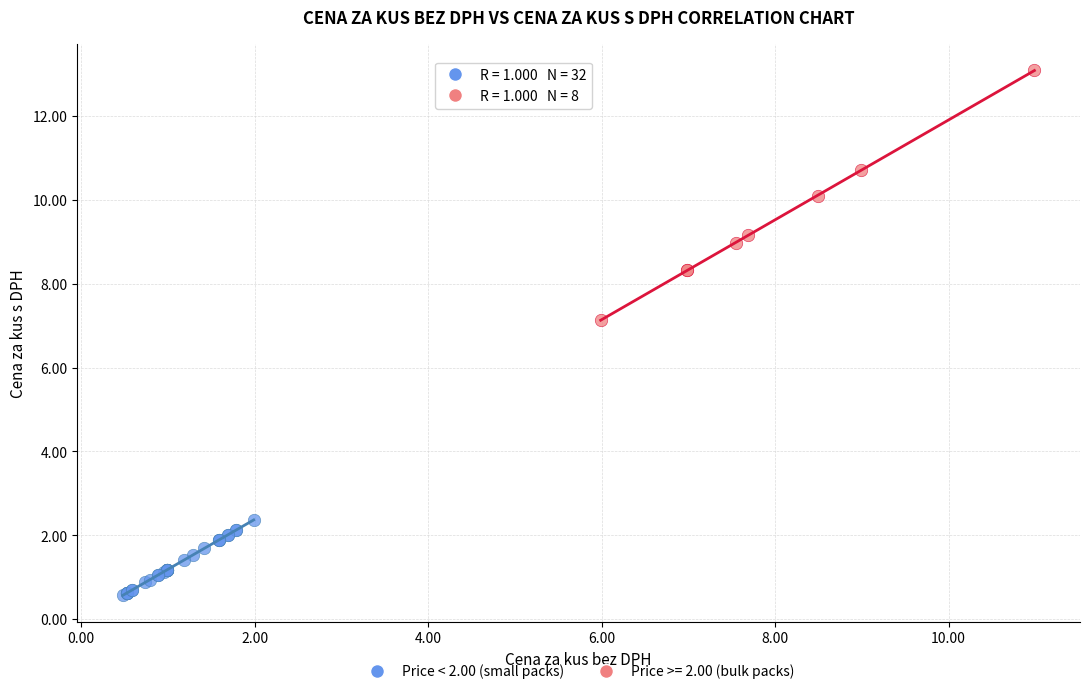

Which series has the largest Y range (max minus min)?

Price >= 2.00 (bulk packs)